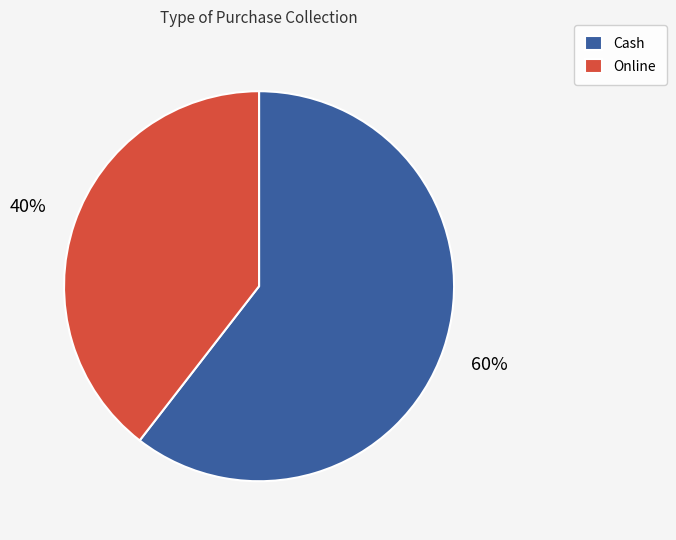

The Online slice represents 34% of the pie. True or false?

False